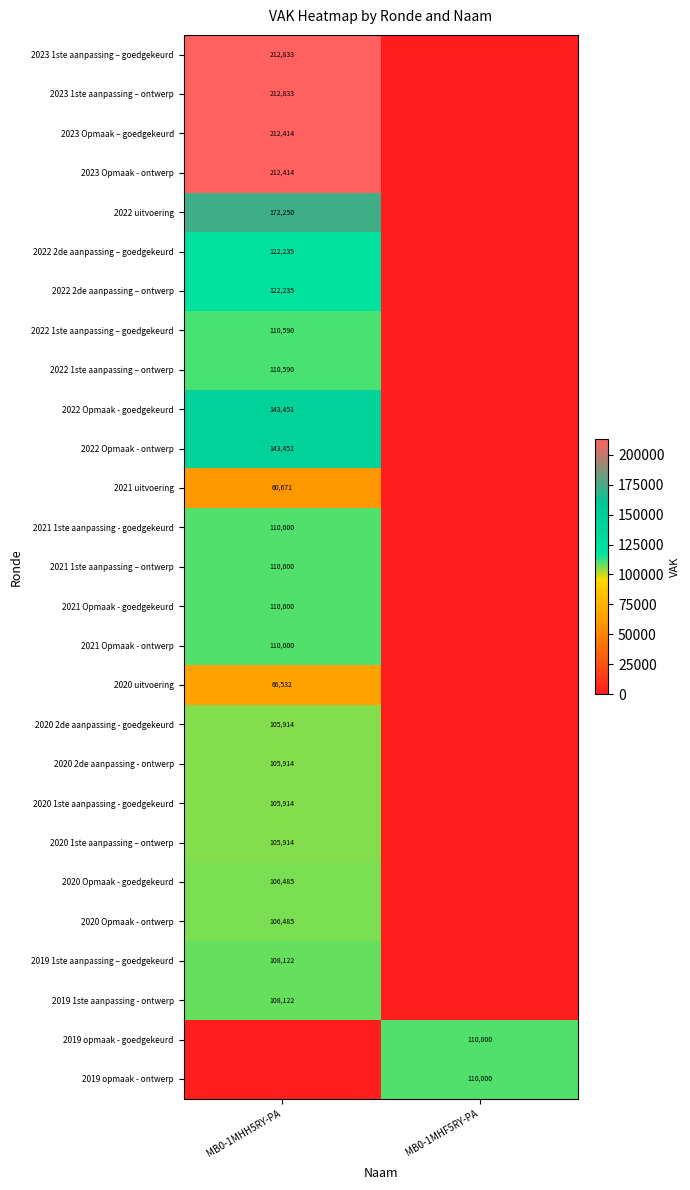

True or false: 2021 Opmaak - ontwerp has a value of 110000 at MB0-1MHH5RY-PA.

True